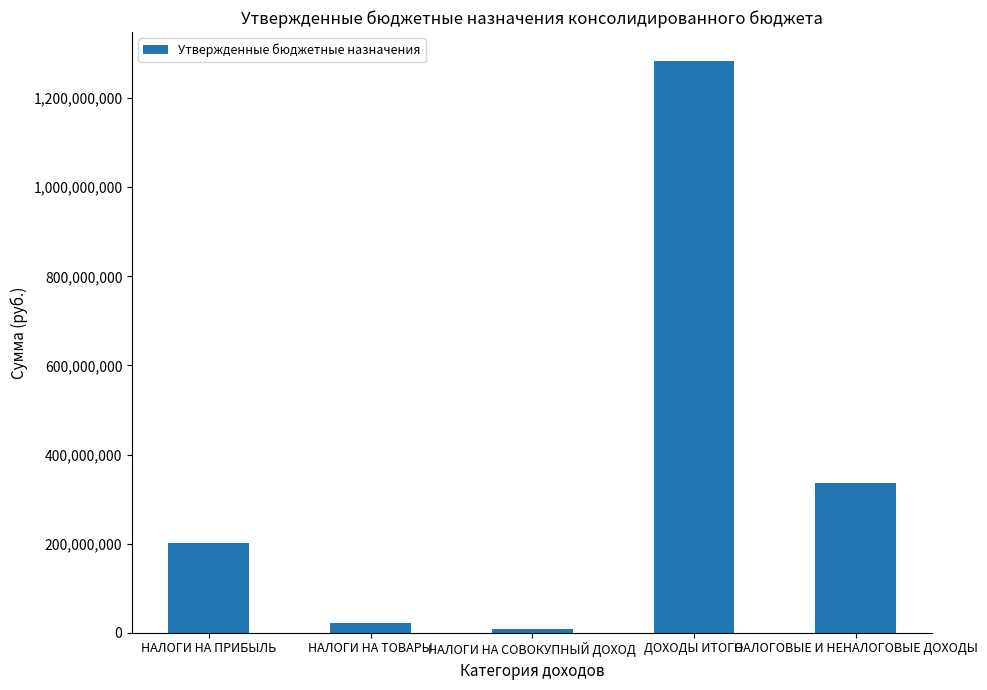

Rank the categories by value from highest to lowest.

ДОХОДЫ ИТОГО, НАЛОГОВЫЕ И НЕНАЛОГОВЫЕ ДОХОДЫ, НАЛОГИ НА ПРИБЫЛЬ, НАЛОГИ НА ТОВАРЫ, НАЛОГИ НА СОВОКУПНЫЙ ДОХОД